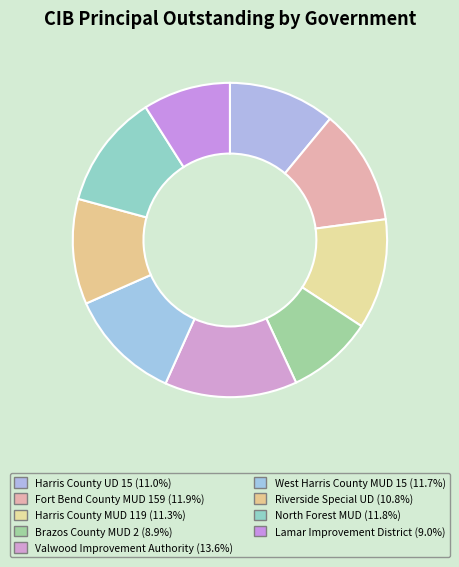

How many slices are in this pie chart?

9